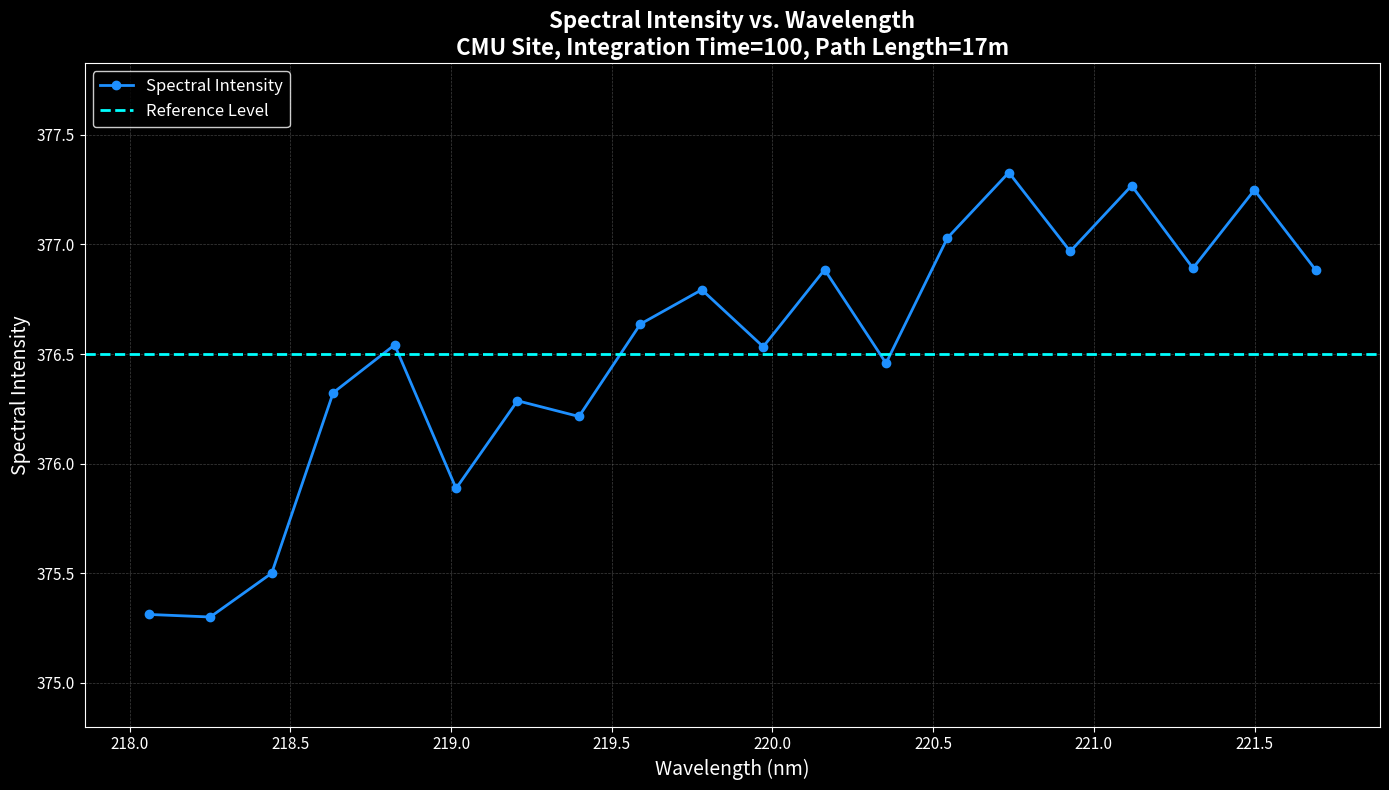

What is the lowest value of the Spectral Intensity series?

375.3